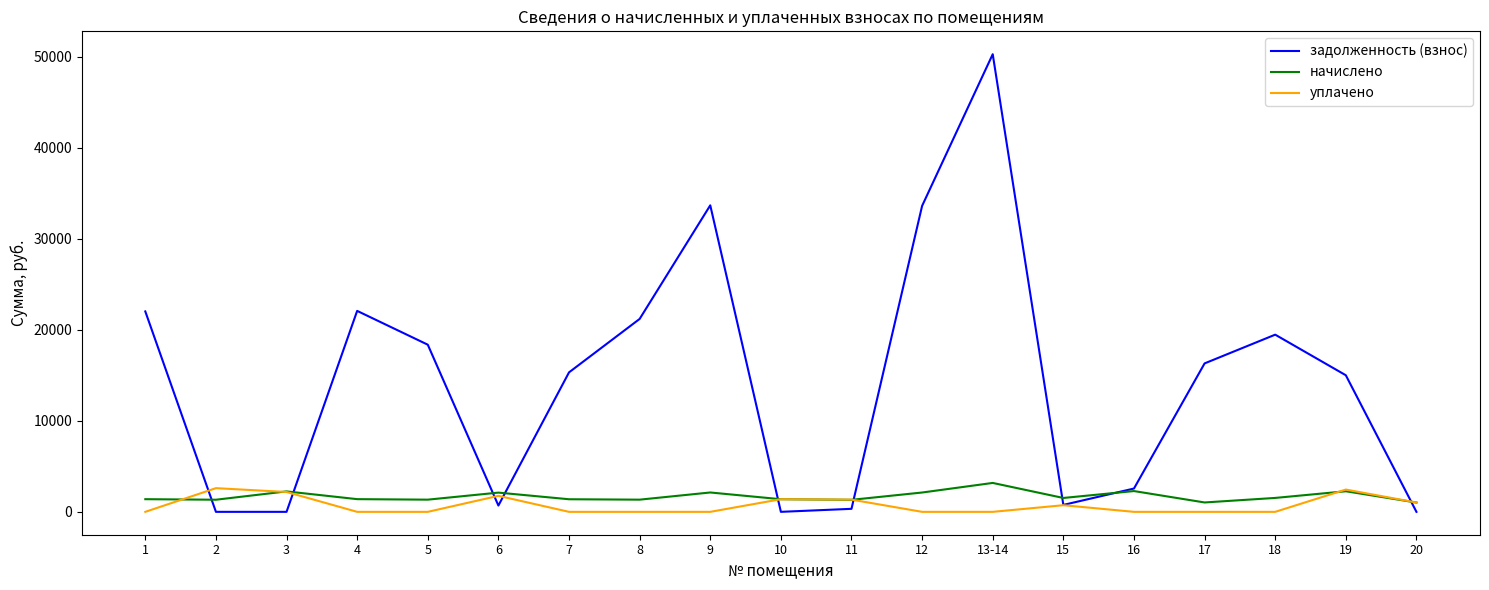

What value does the уплачено series have at 11?

1342.9